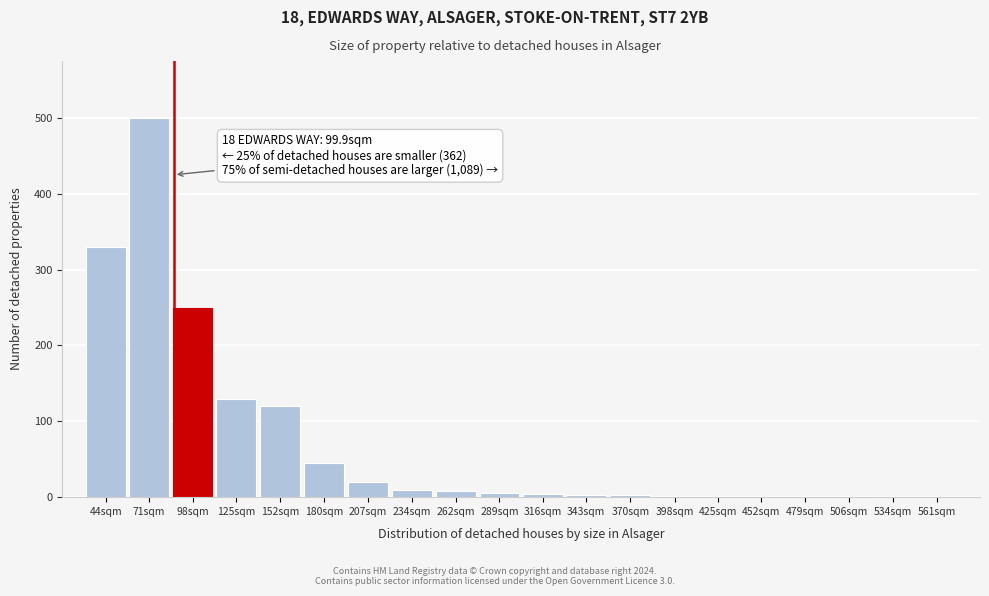

What is the greatest value displayed?

500